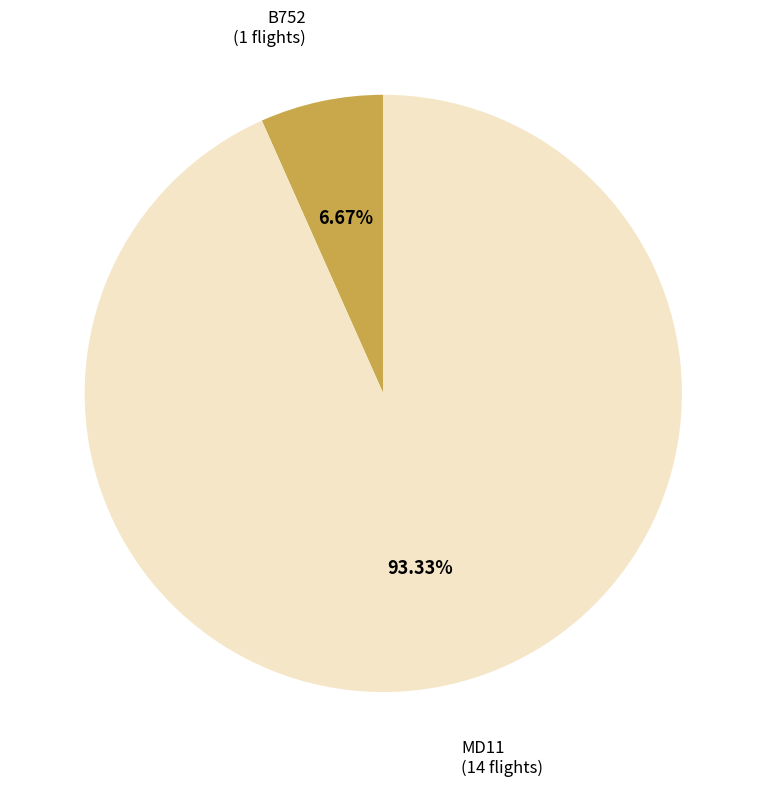

What percentage do MD11 and B752 together represent?

100.0%